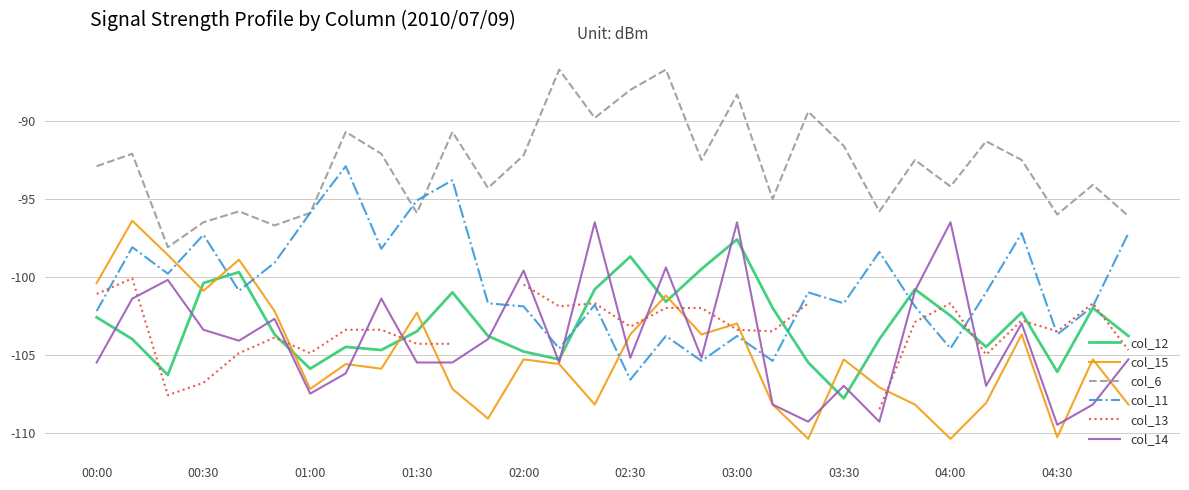

What is the value of the col_14 point at the 5th from the left?

-104.1